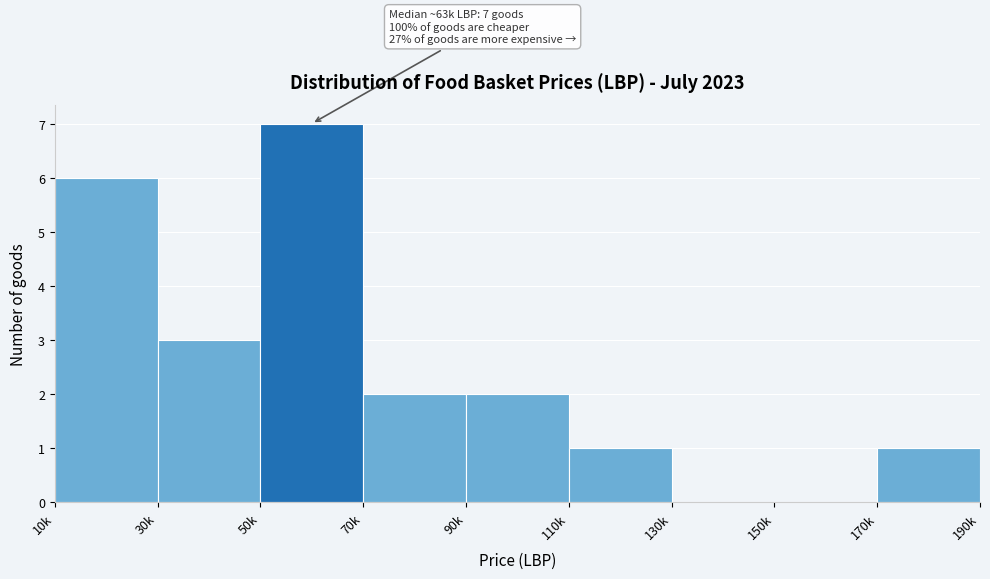

Reading left to right, list all the values displayed in this chart.

10k=6	30k=3	50k=7	70k=2	90k=2	110k=1	130k=0	150k=0	170k=1